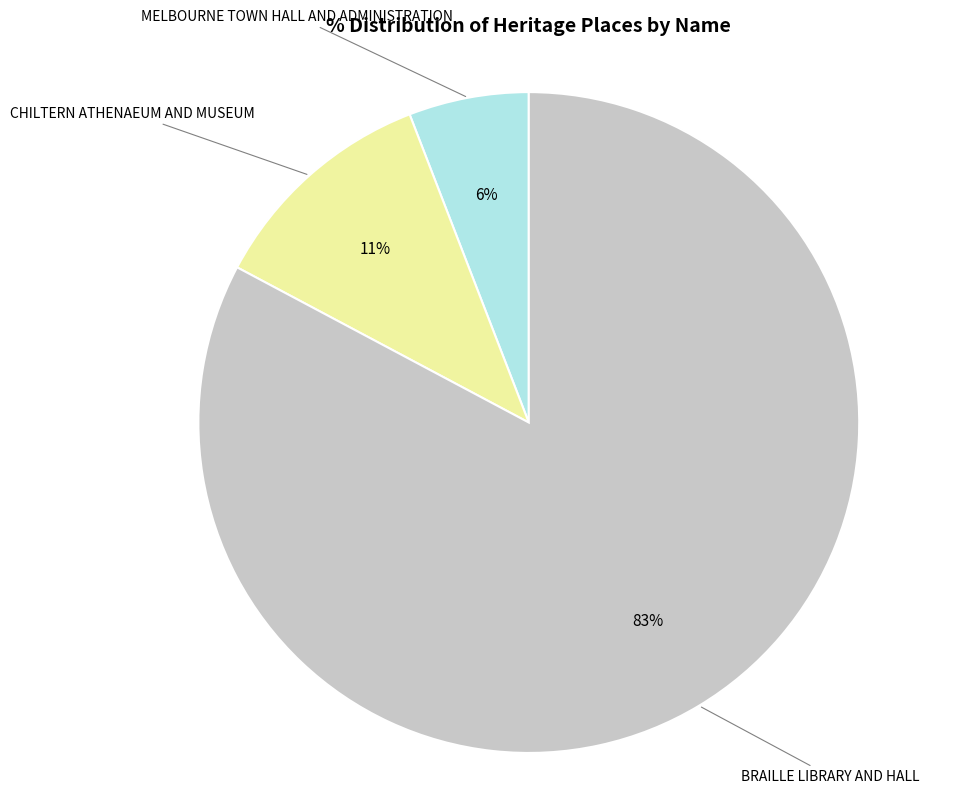

Count the number of slices in the pie.

3